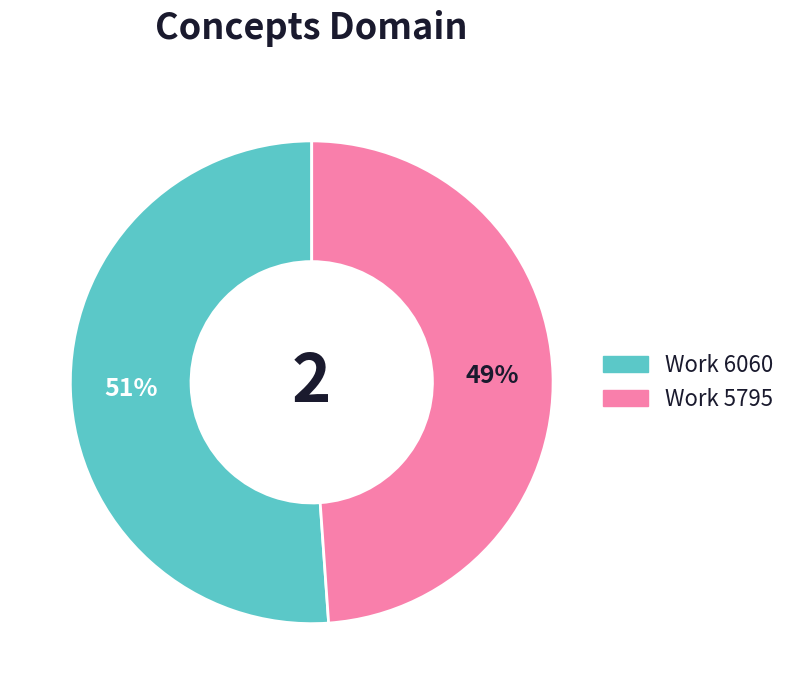

Does any single category account for the majority?

Yes